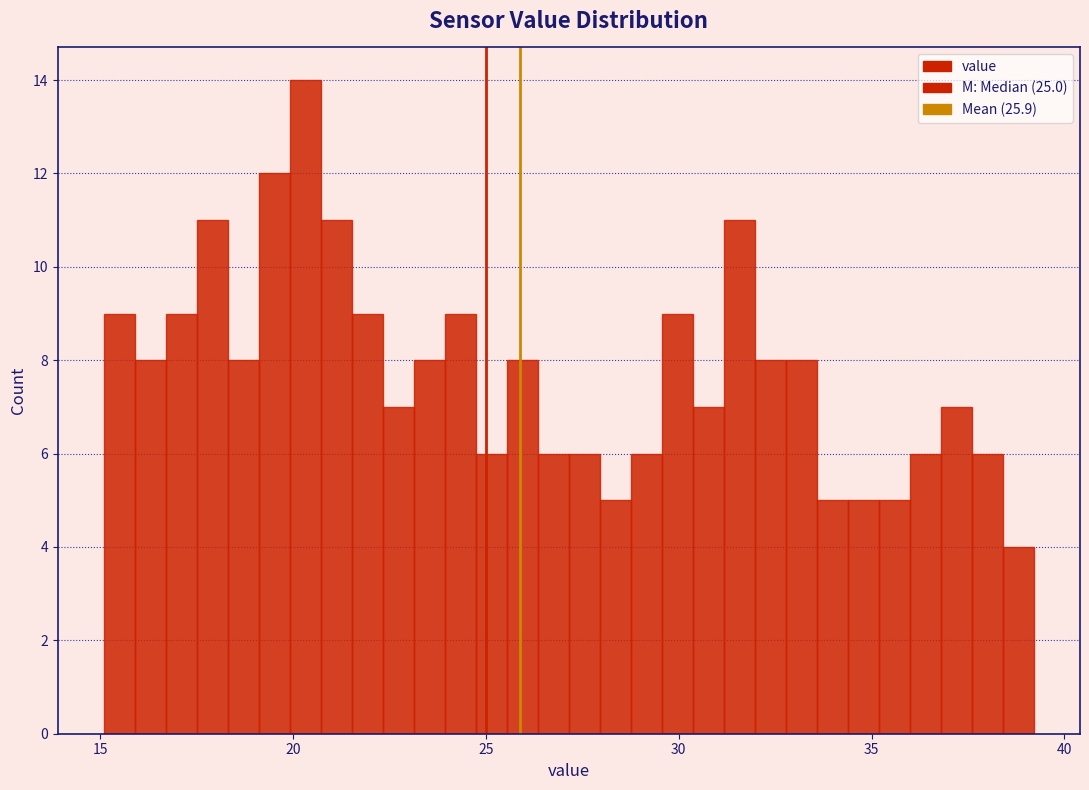

Read against the x-axis, roughly where is the centre of the tallest bar?

20.5